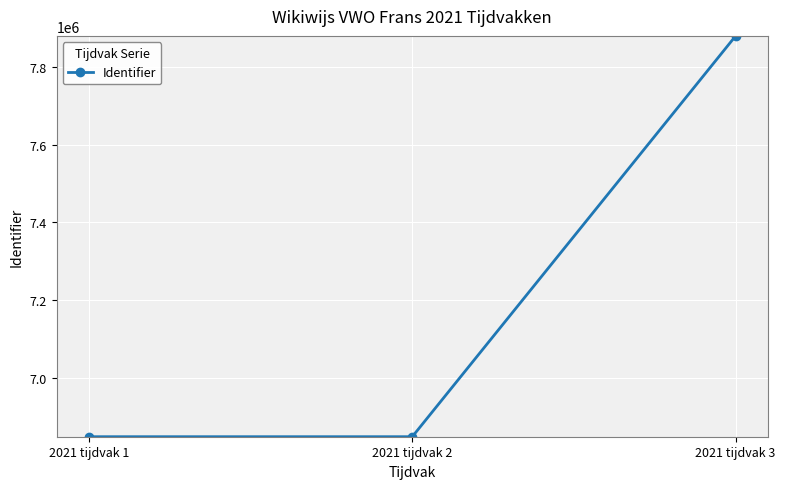

Does the chart display data point markers on the line(s)?

Yes